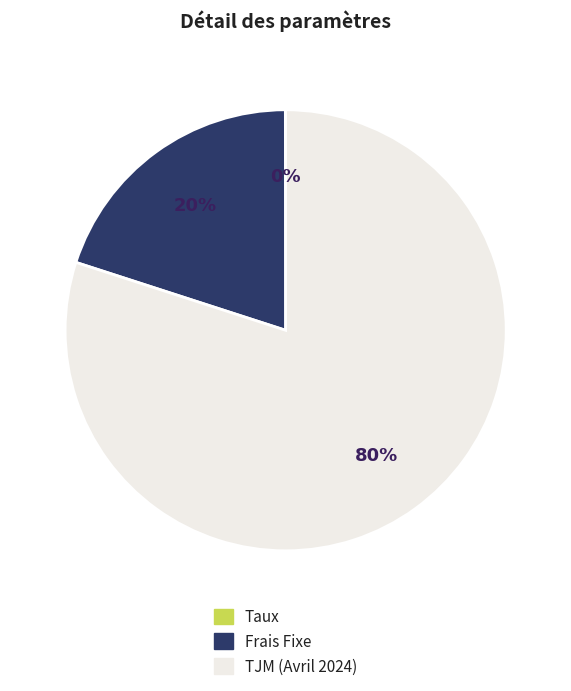

What is the ratio of the value at TJM (Avril 2024) to the value at Frais Fixe?

4.0